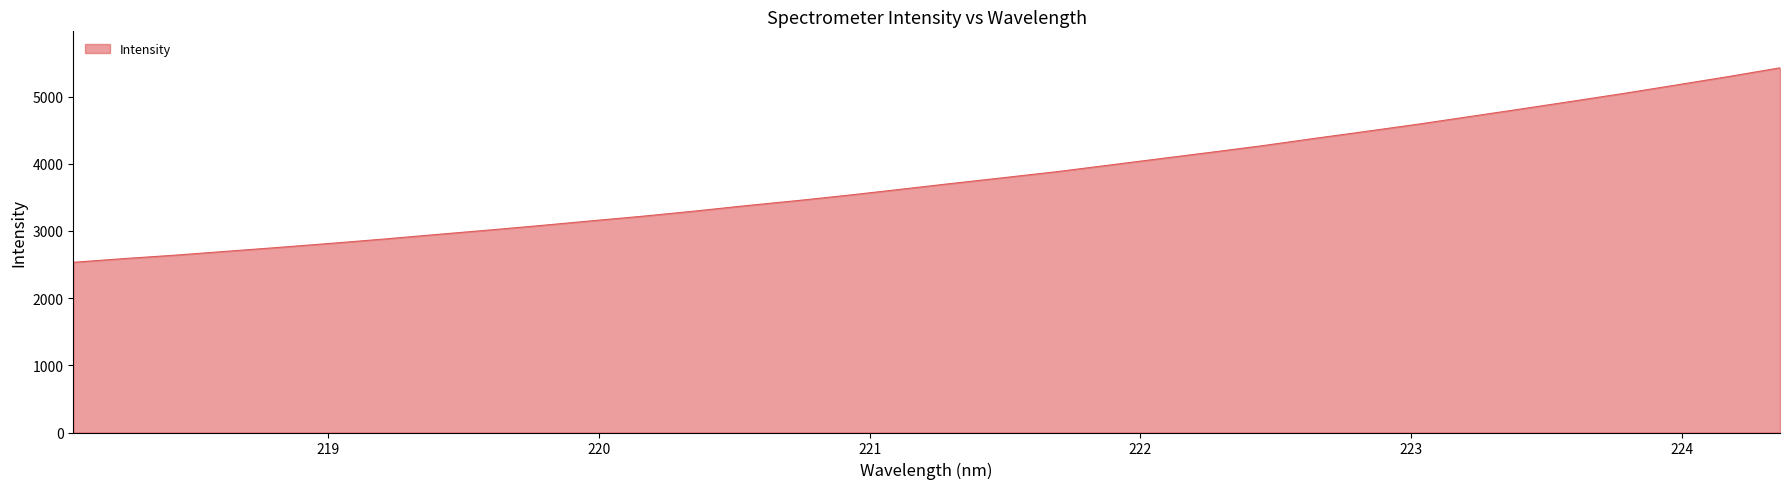

What is the difference between the maximum and minimum values?

2895.5